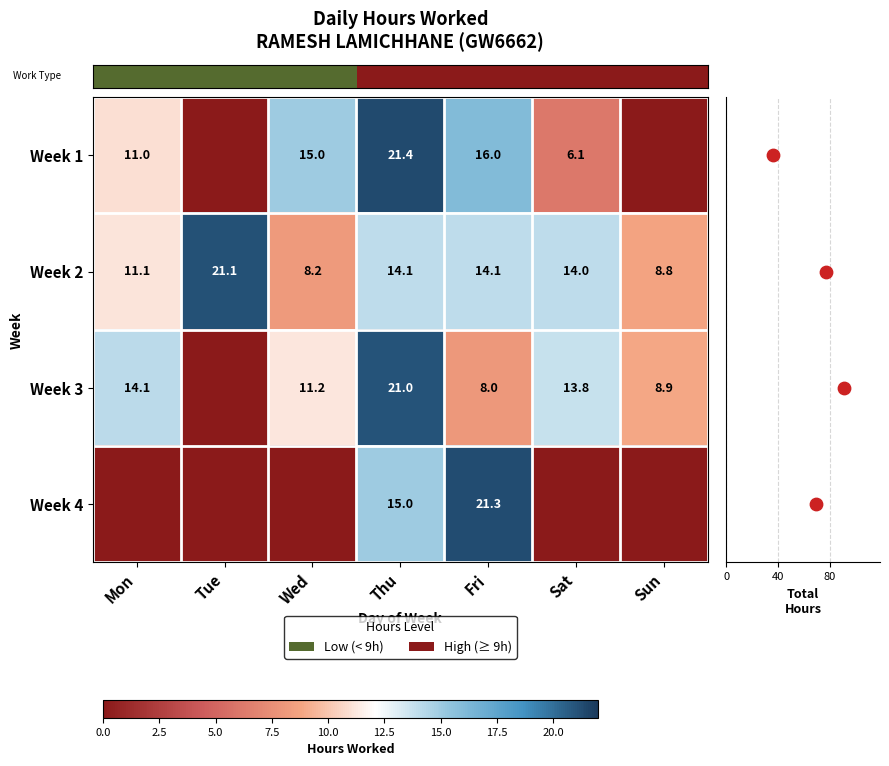

What is the difference between the highest and lowest values at Fri?

13.2